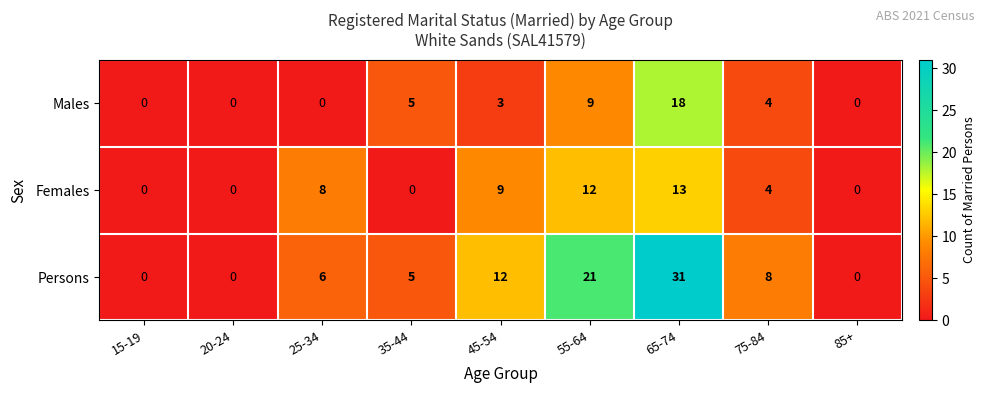

What is the difference between the second highest and second lowest values in the Males series?

9